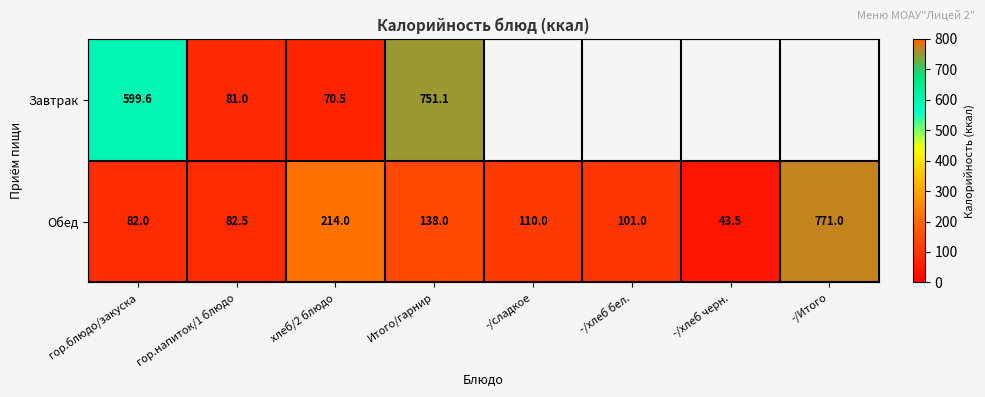

Rank the series at гор.напиток/1 блюдо from highest to lowest value.

Обед, Завтрак